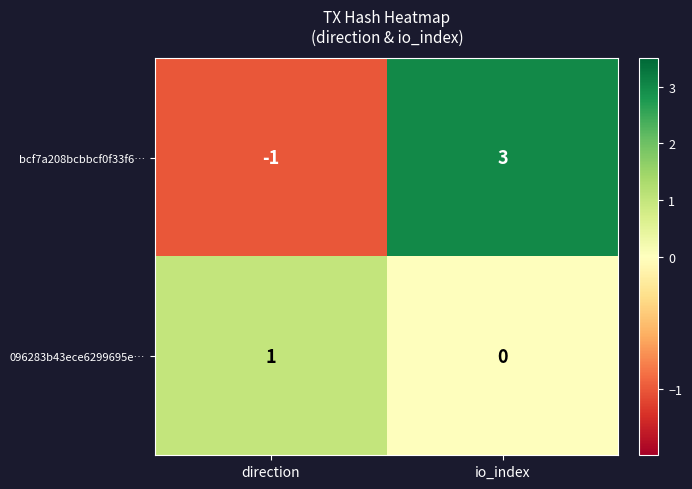

How many series are shown in this chart?

2